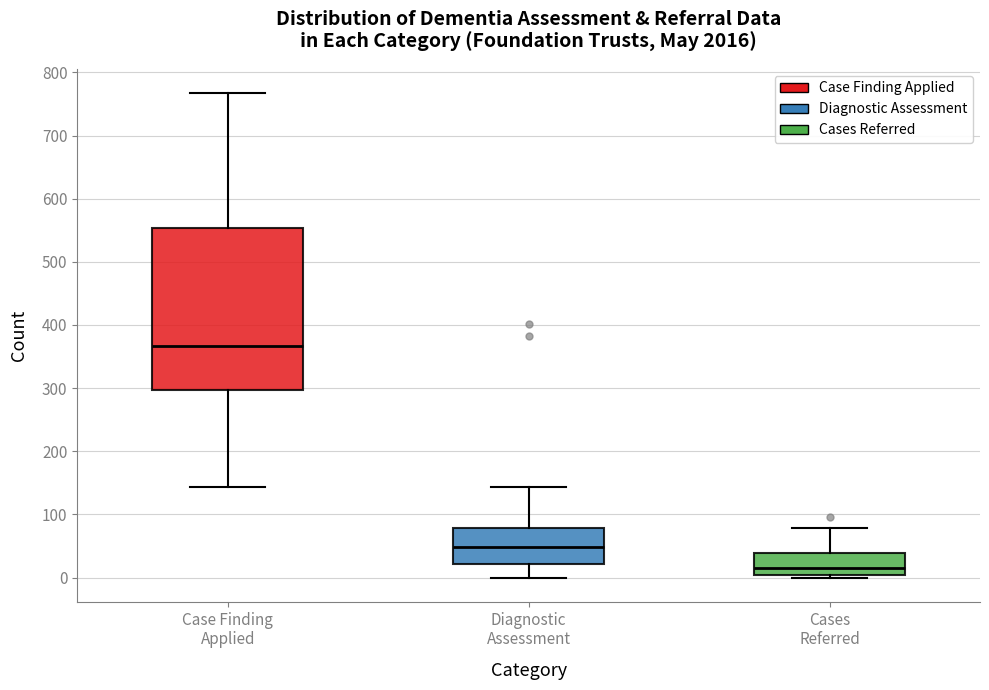

Which box has the lowest median line?

Cases Referred